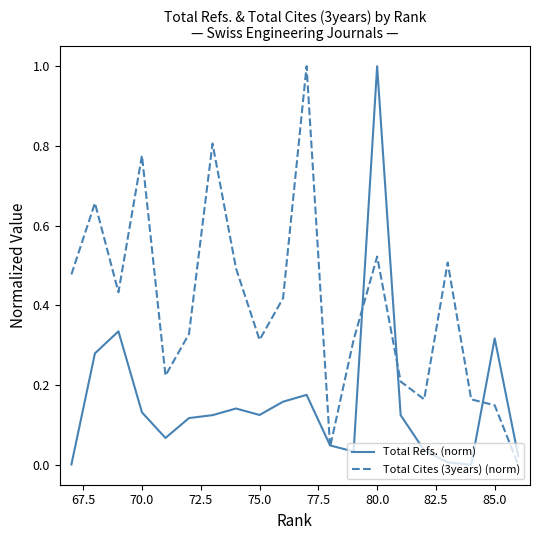

Rank the series by their average value, from highest to lowest.

Total Cites (3years) (norm), Total Refs. (norm)